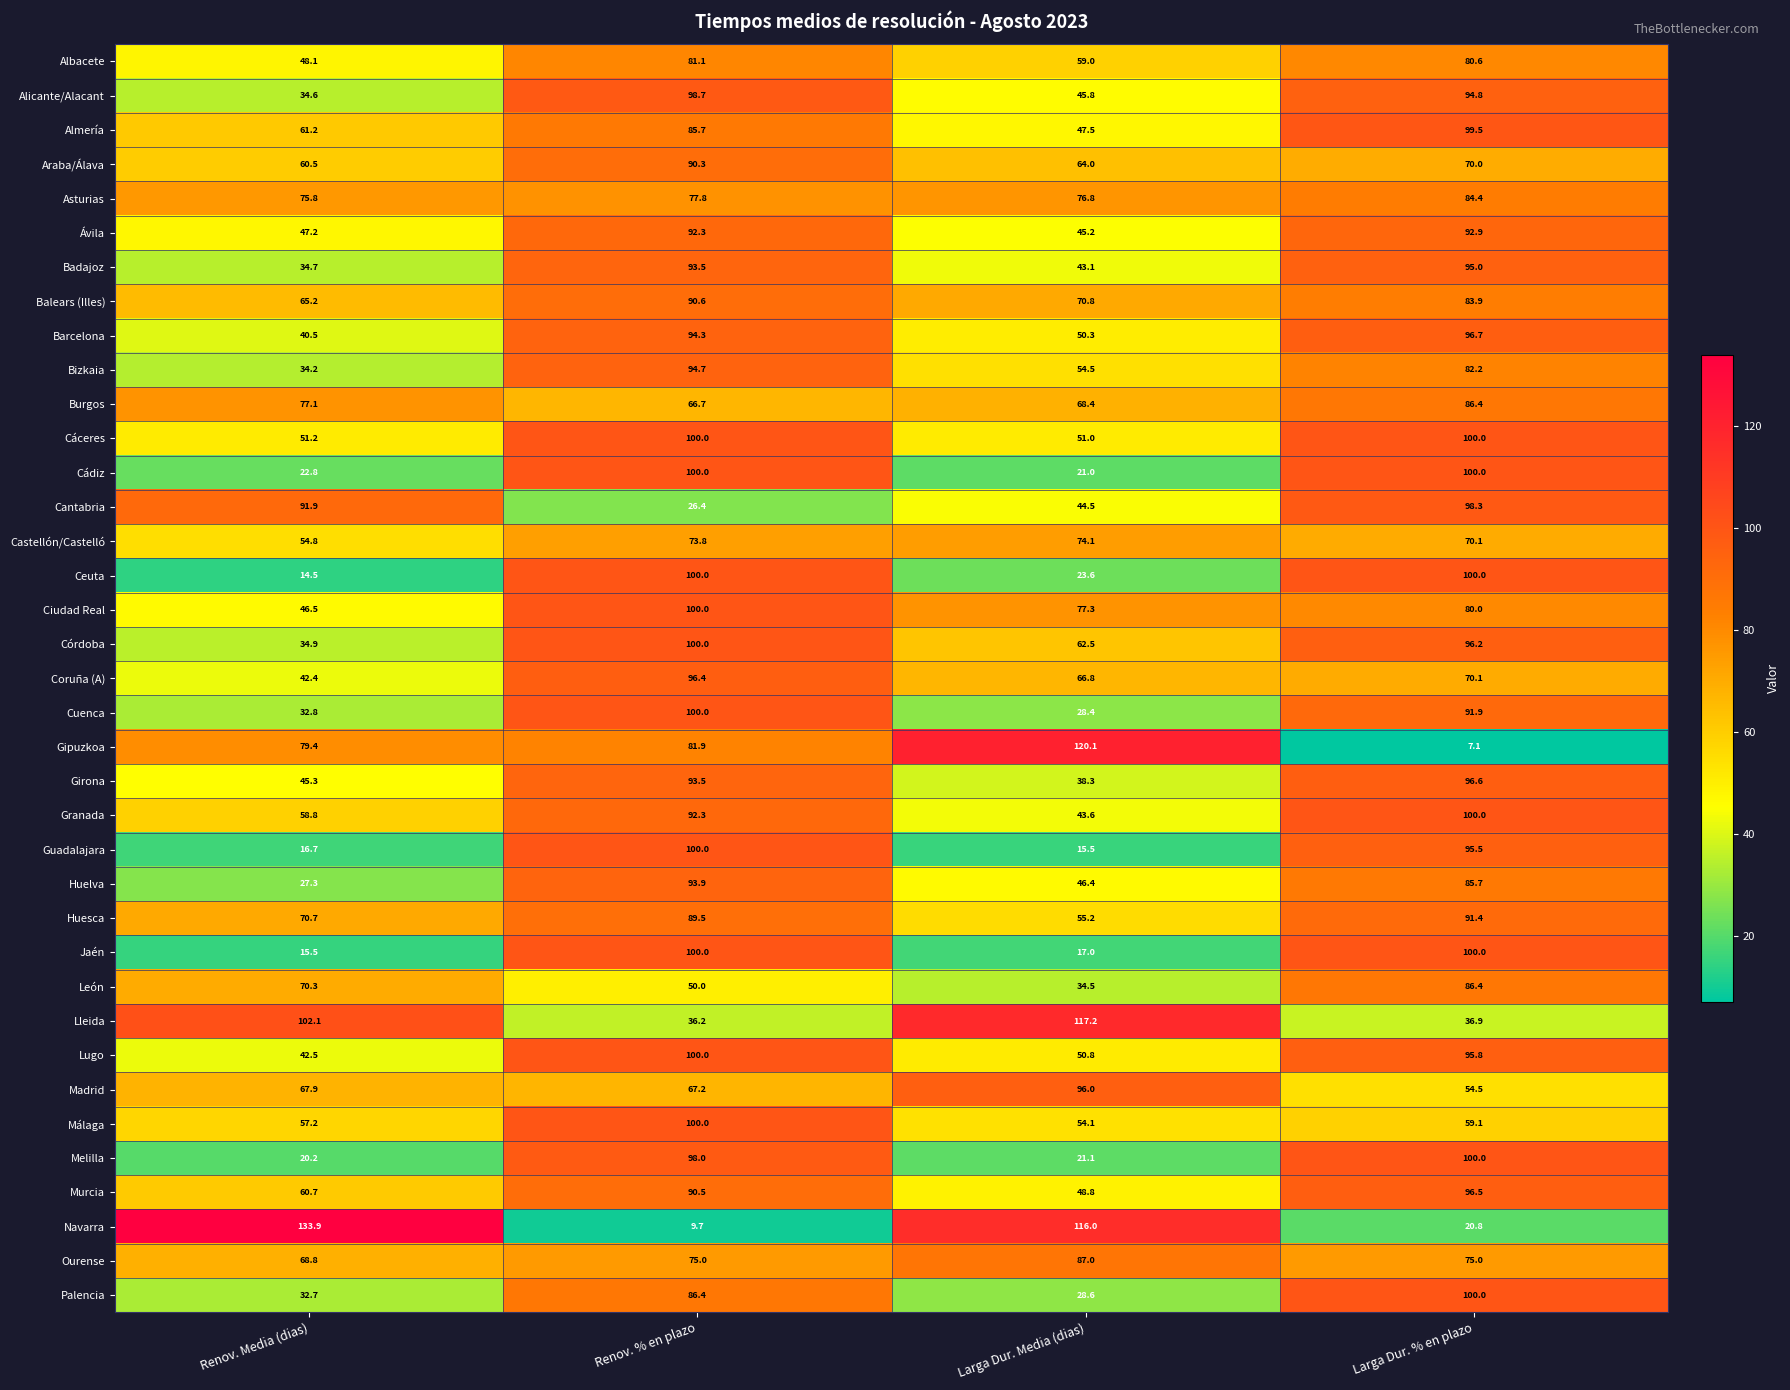

What is the difference between the second highest and minimum values in the Bizkaia series?

48.0